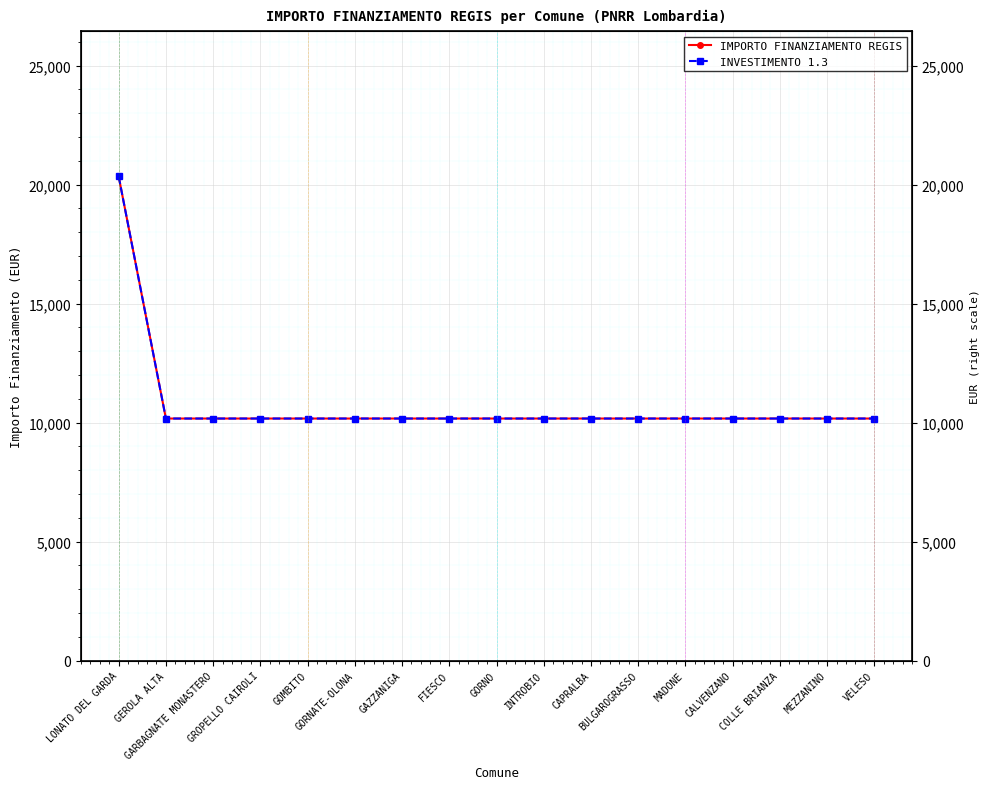

What is the difference between the maximum and minimum values in the IMPORTO FINANZIAMENTO REGIS series?

10172